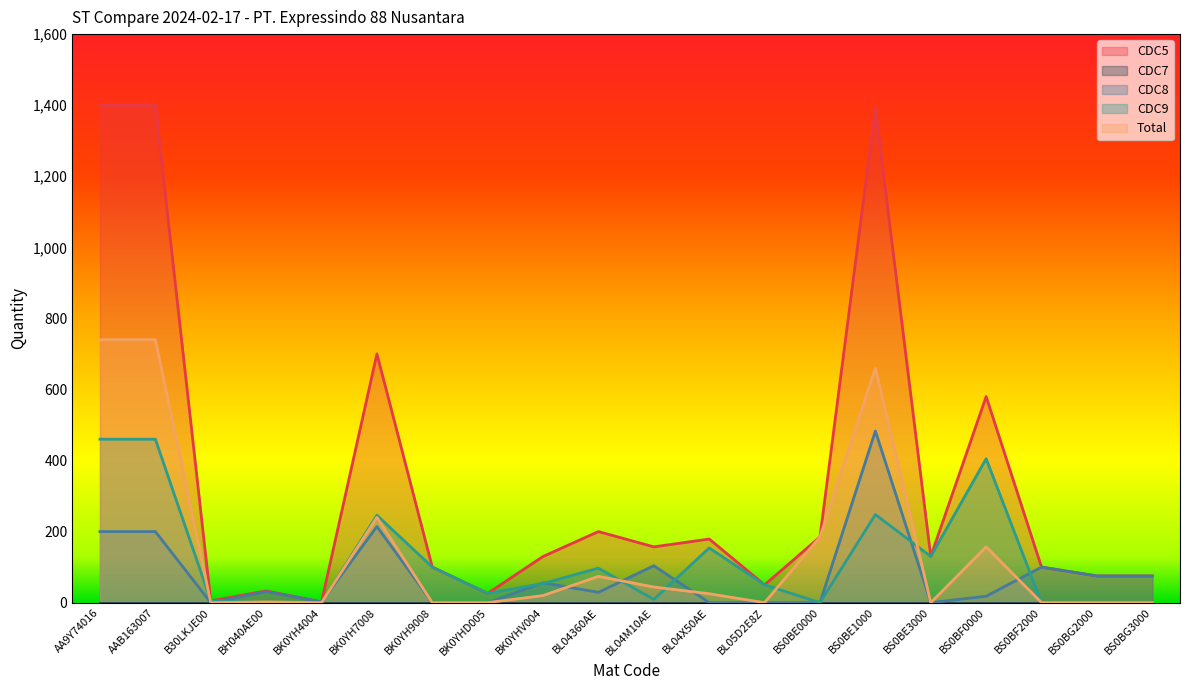

True or false: Total has more than 1 interior local peaks.

True